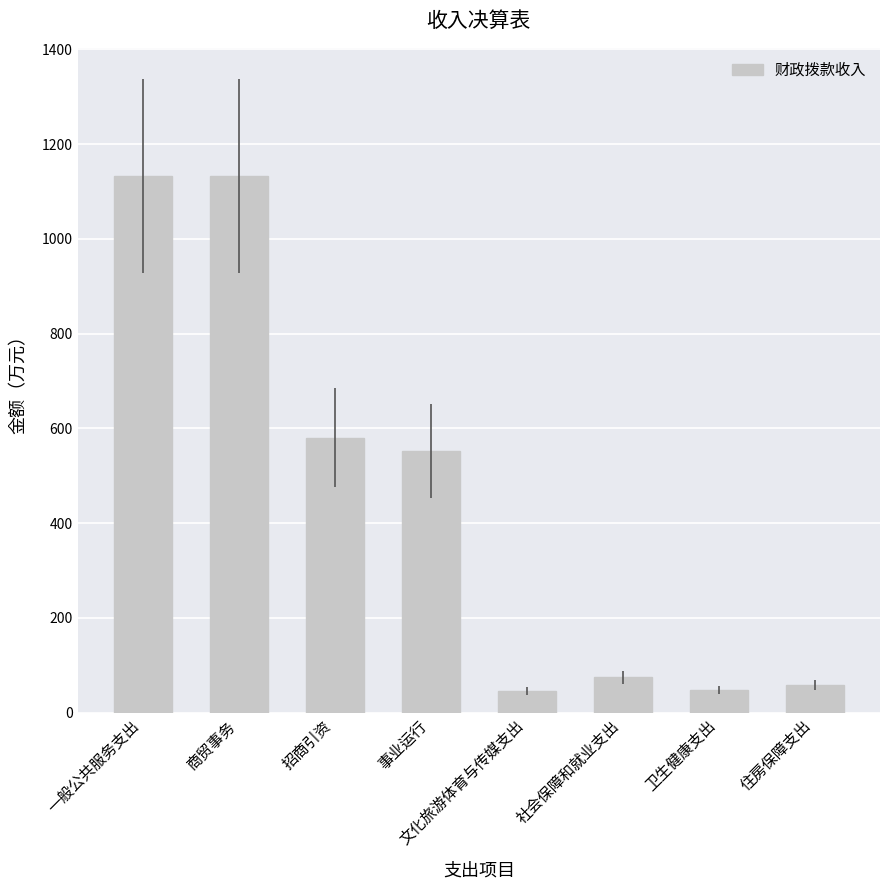

How many values are below 552?

4